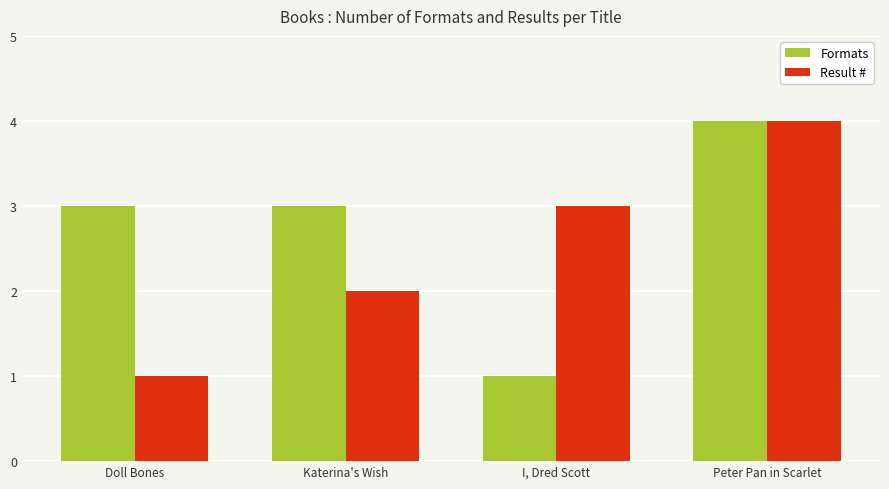

What is the spread (max minus min) of values at Katerina's Wish?

1